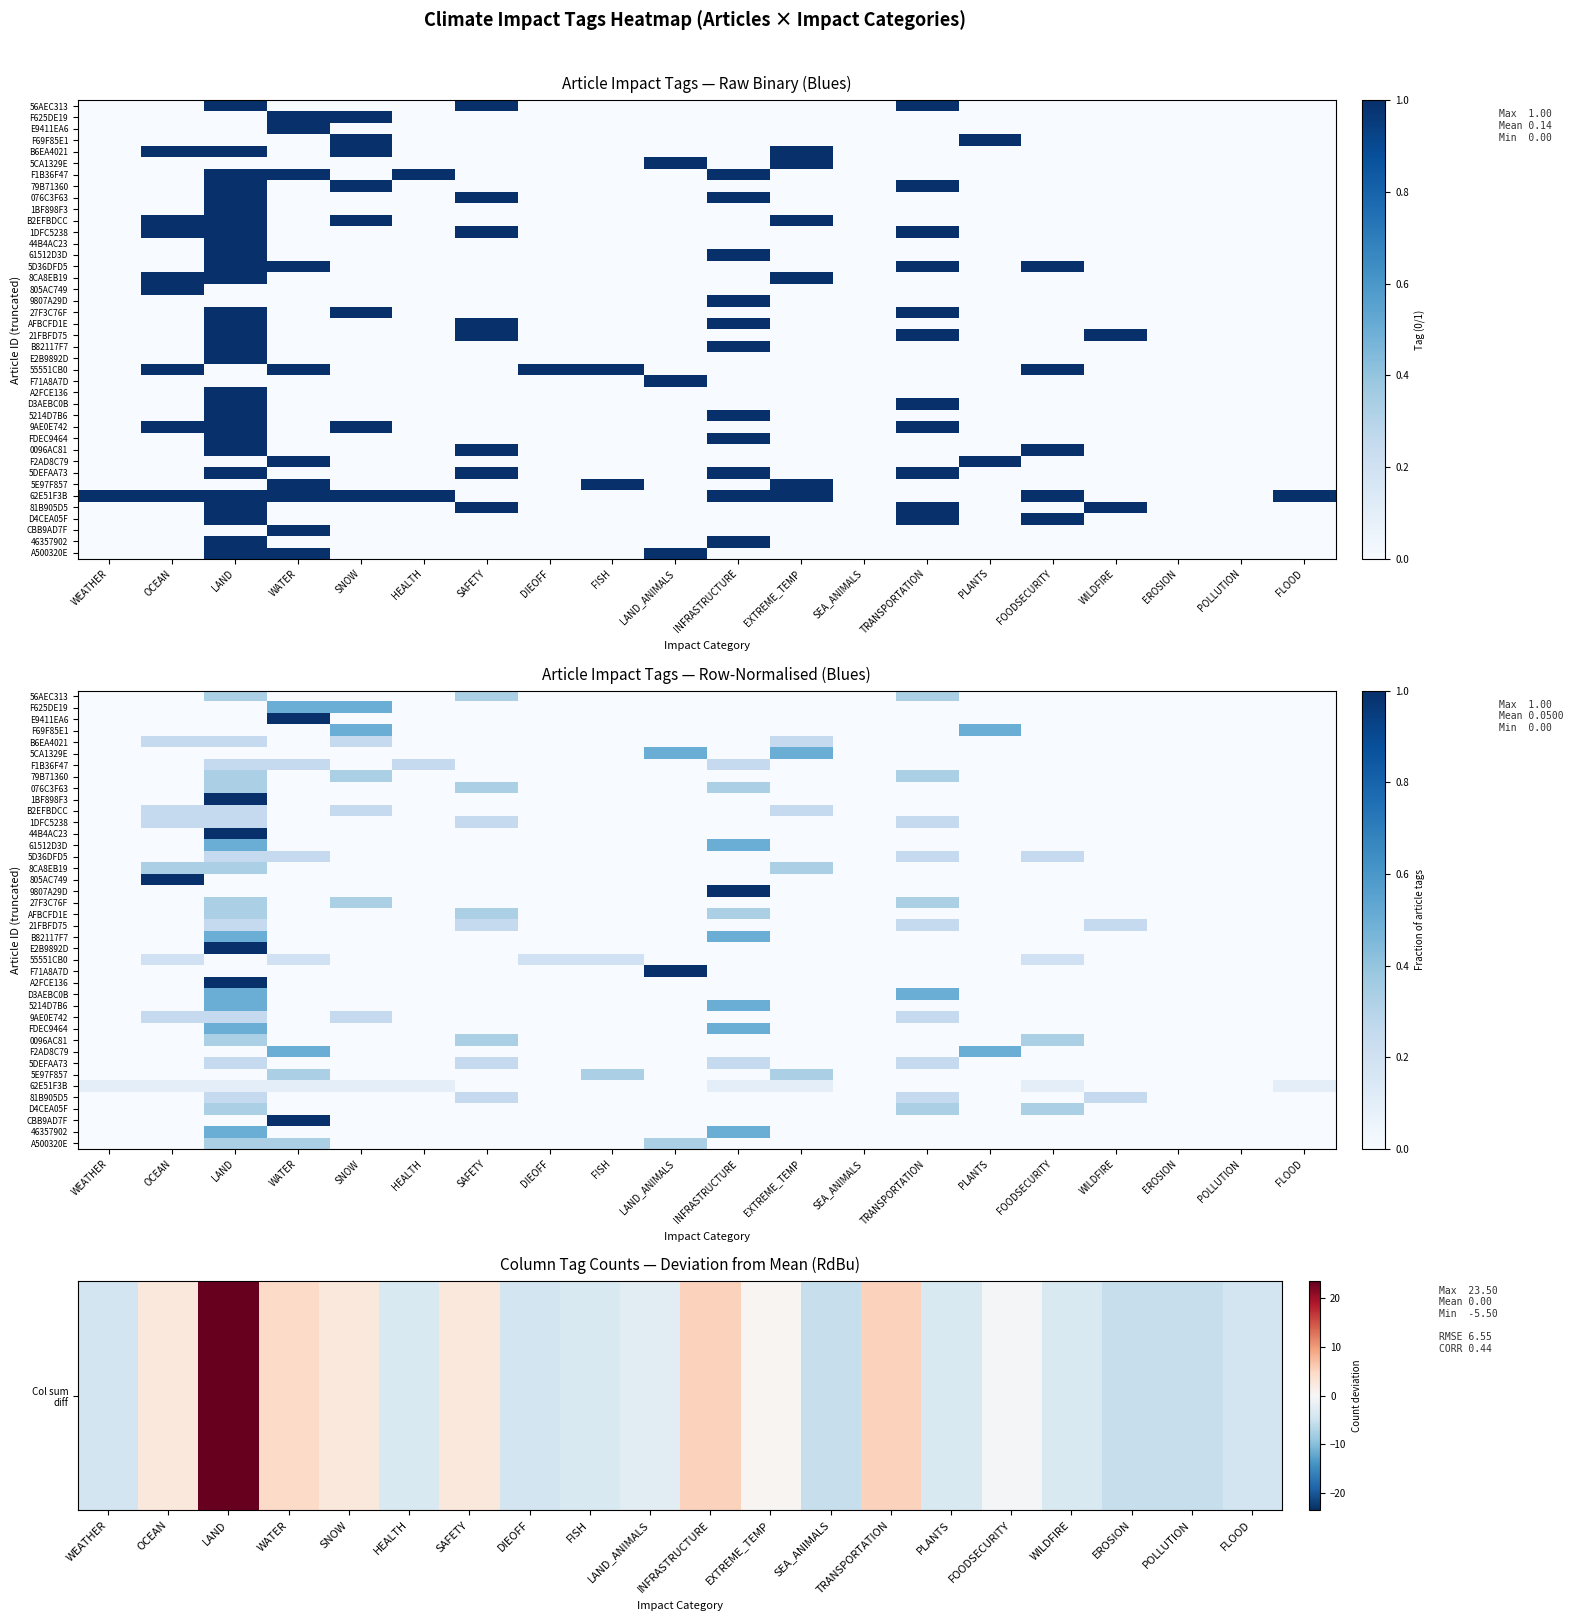

How many data points does each series have?

20